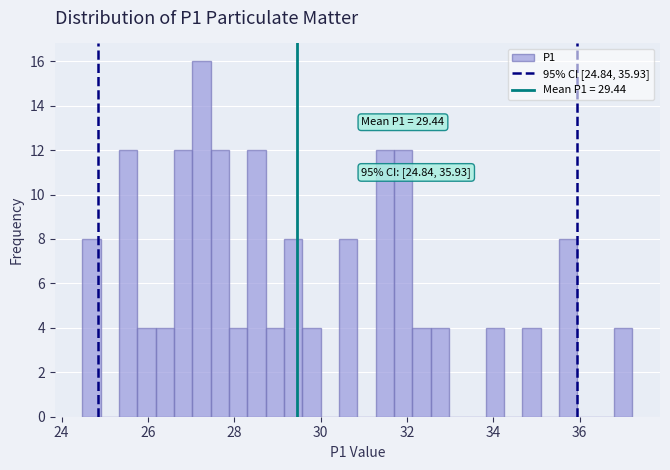

Around what value on the x-axis is the tallest bar? Give the approximate position of its centre, as read against the axis.

27.2